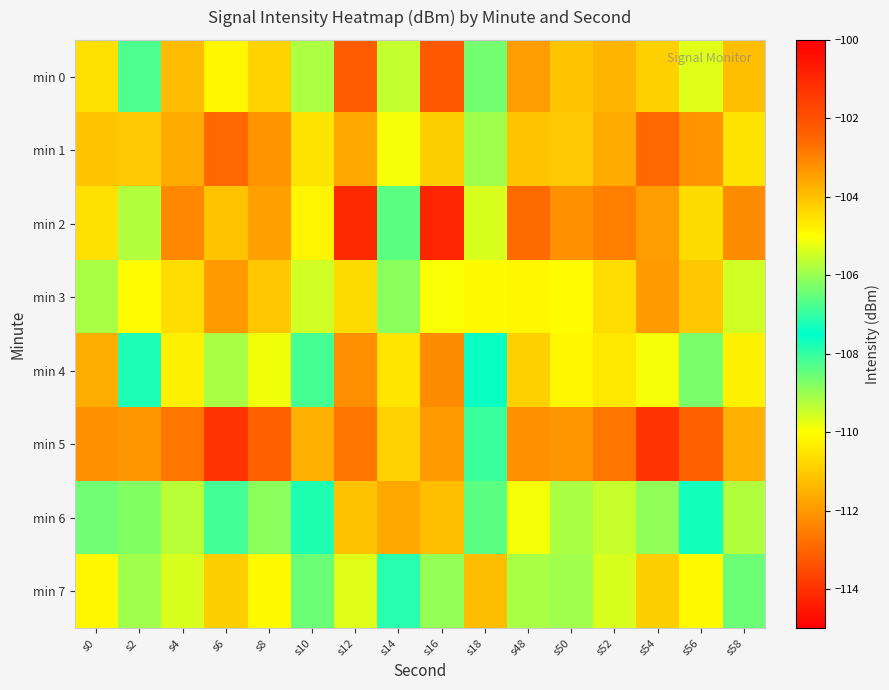

How many series are shown in this chart?

8